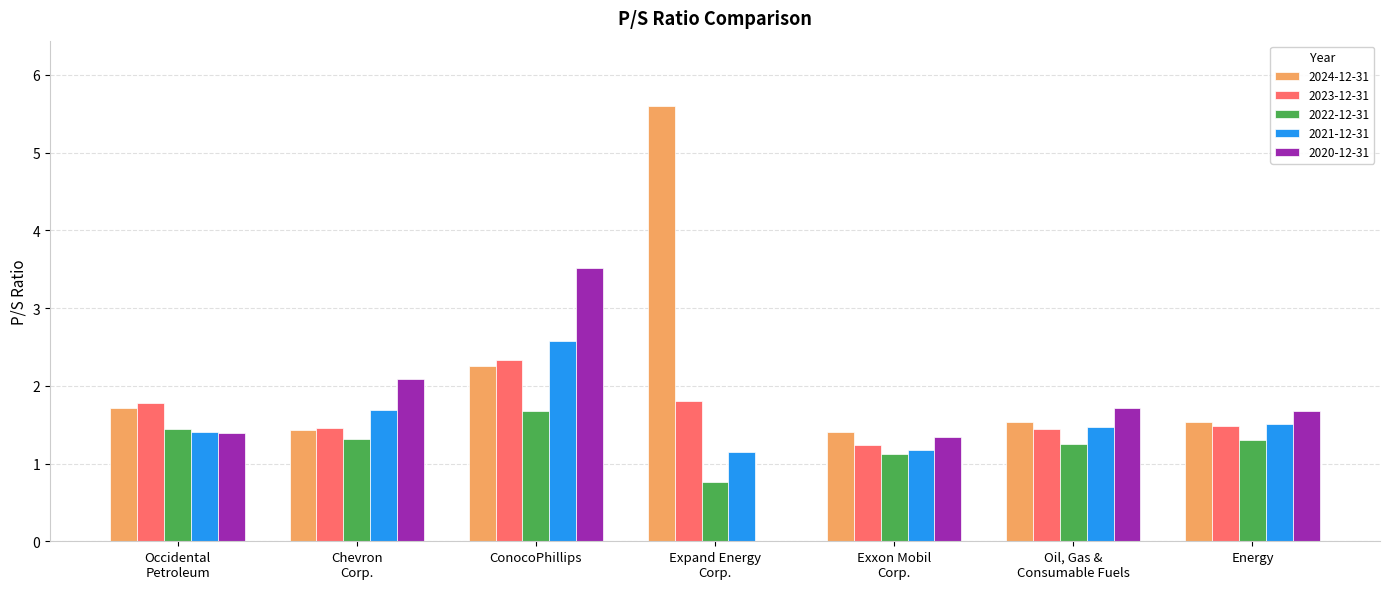

At which category is the sum across all series the highest?

ConocoPhillips